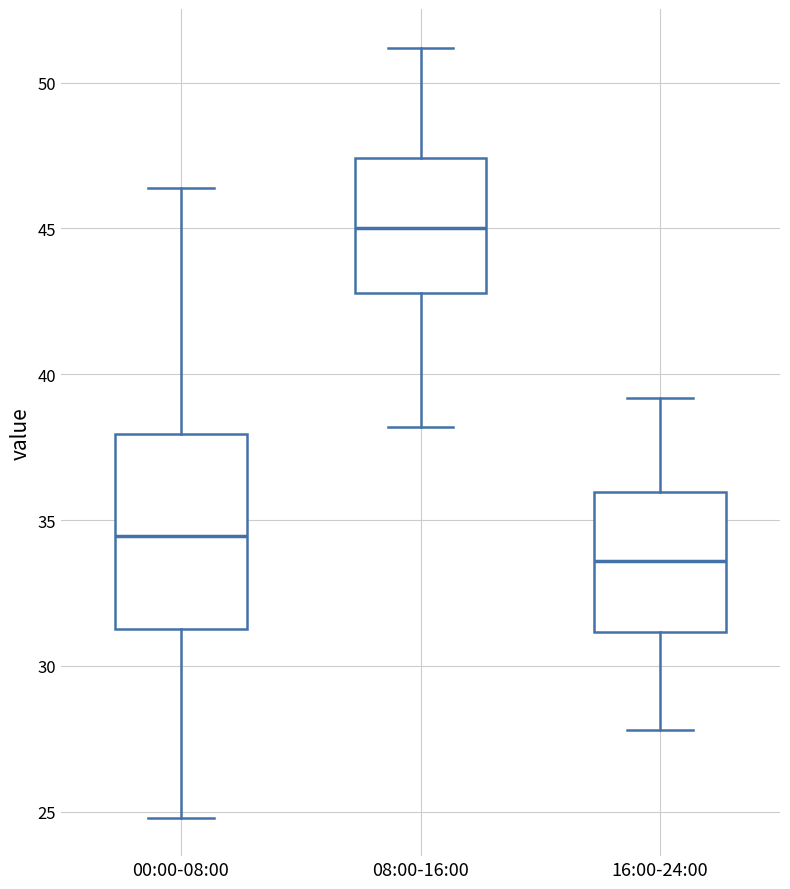

Reading left to right, transcribe this box plot: for each box, give where its median line is, the range the box spans, and where its two whiskers end, as read against the y-axis. The values are not printed on the chart, so give them approximately, as read against the axis.

00:00-08:00: median 34.5, box 31.5 to 38.0, whiskers 25.0 to 46.5
08:00-16:00: median 45.0, box 43.0 to 47.5, whiskers 38.0 to 51.0
16:00-24:00: median 33.5, box 31.0 to 36.0, whiskers 28.0 to 39.0